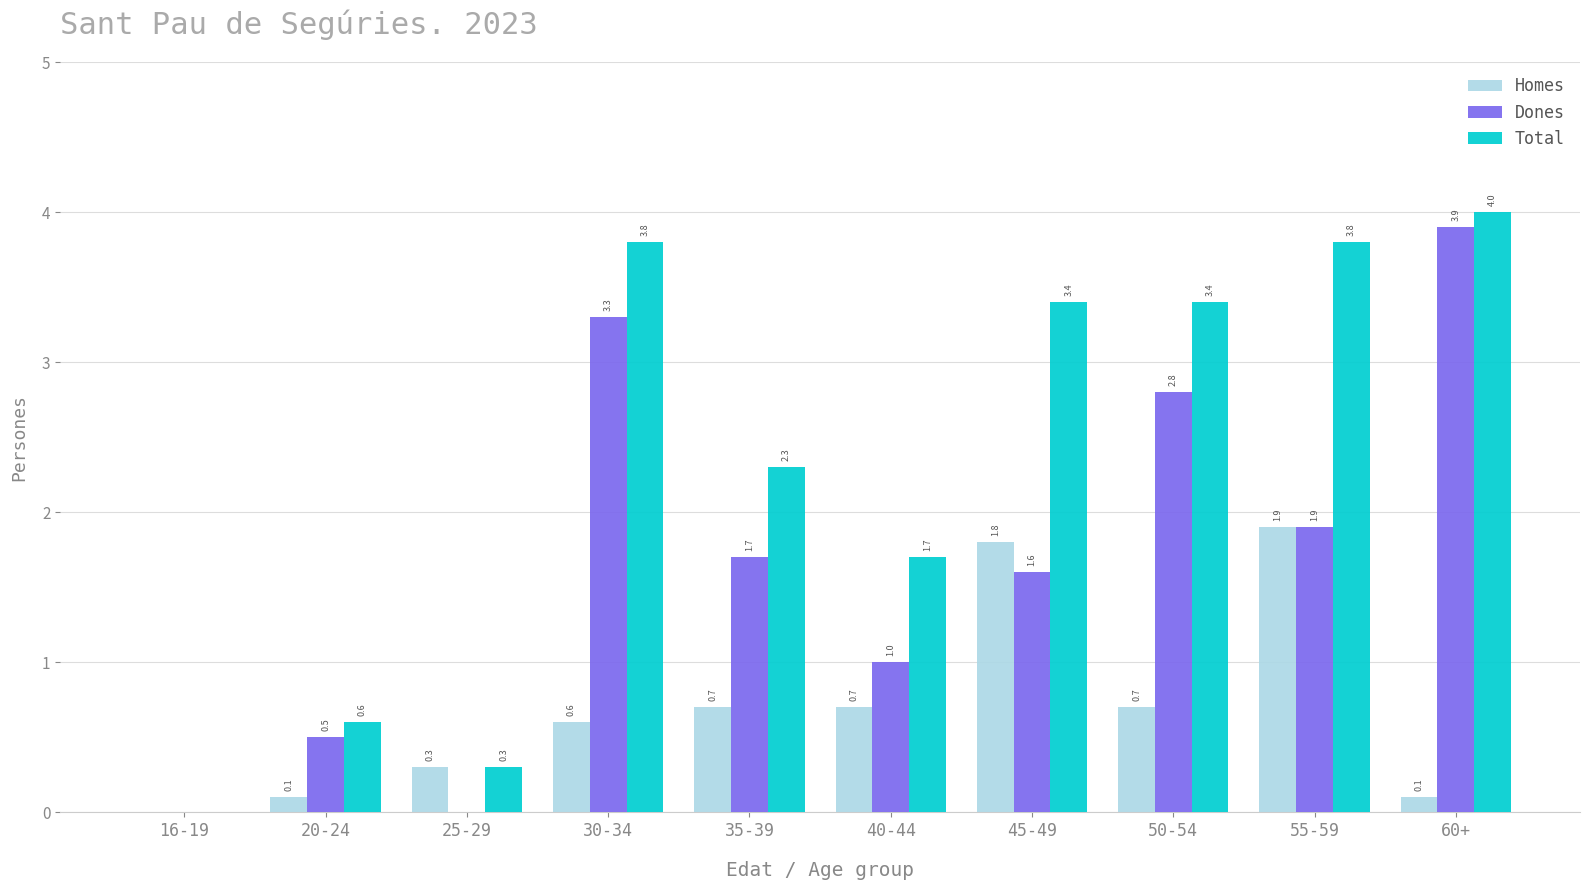

Reading right to left, transcribe all the data shown in this chart.

Homes: 0.1	1.9	0.7	1.8	0.7	0.7	0.6	0.3	0.1	0.0
Dones: 3.9	1.9	2.8	1.6	1.0	1.7	3.3	0.0	0.5	0.0
Total: 4.0	3.8	3.4	3.4	1.7	2.3	3.8	0.3	0.6	0.0